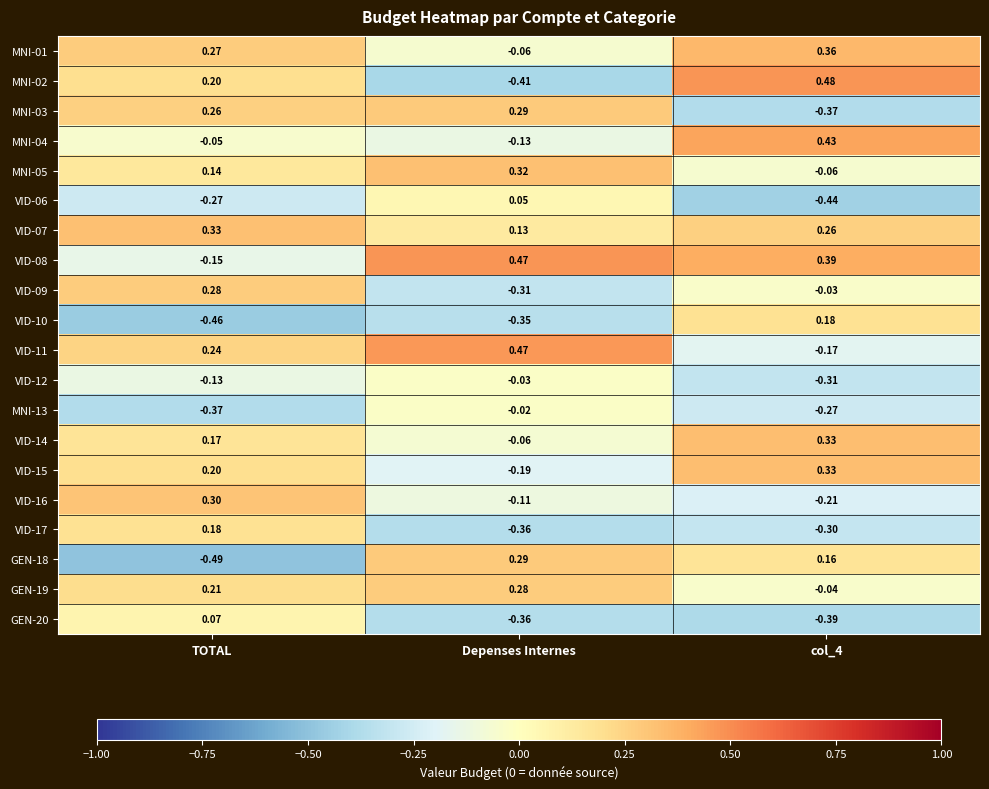

Which label corresponds to the smallest value in the chart?

TOTAL